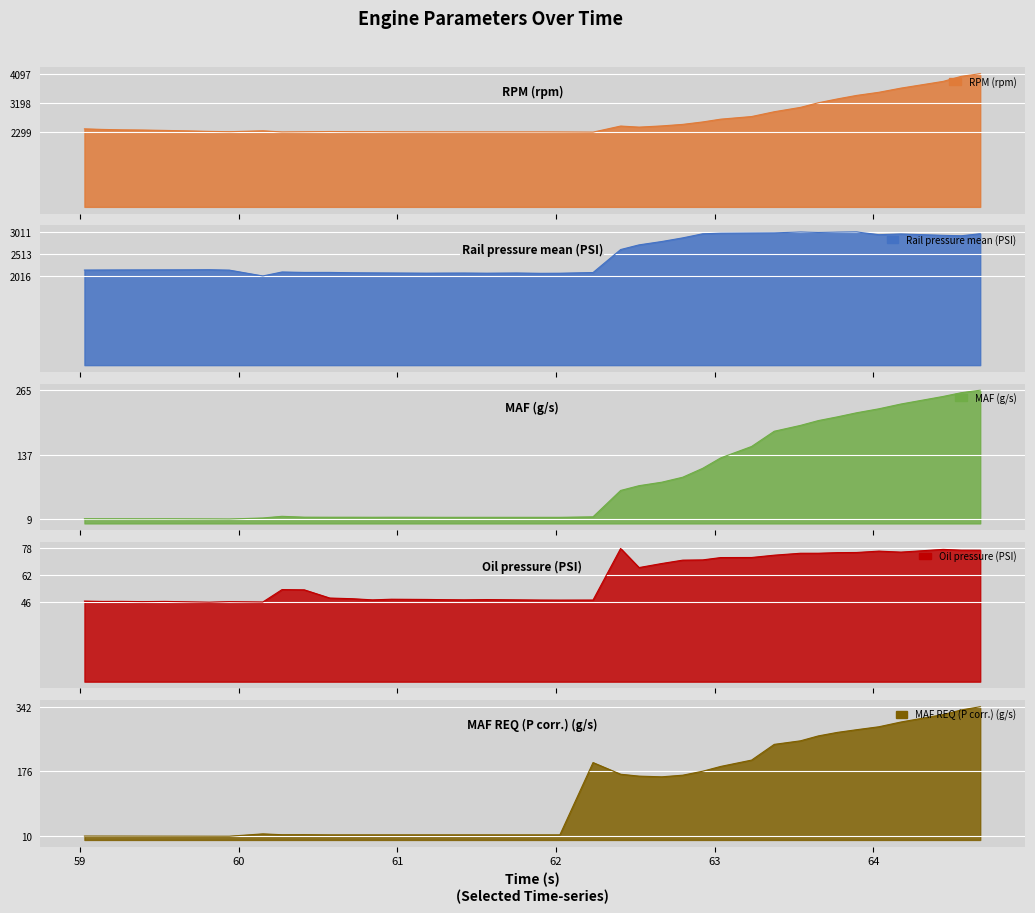

Between which two adjacent categories do MAF (g/s) and Oil pressure (PSI) first intersect?

62.407 and 62.523